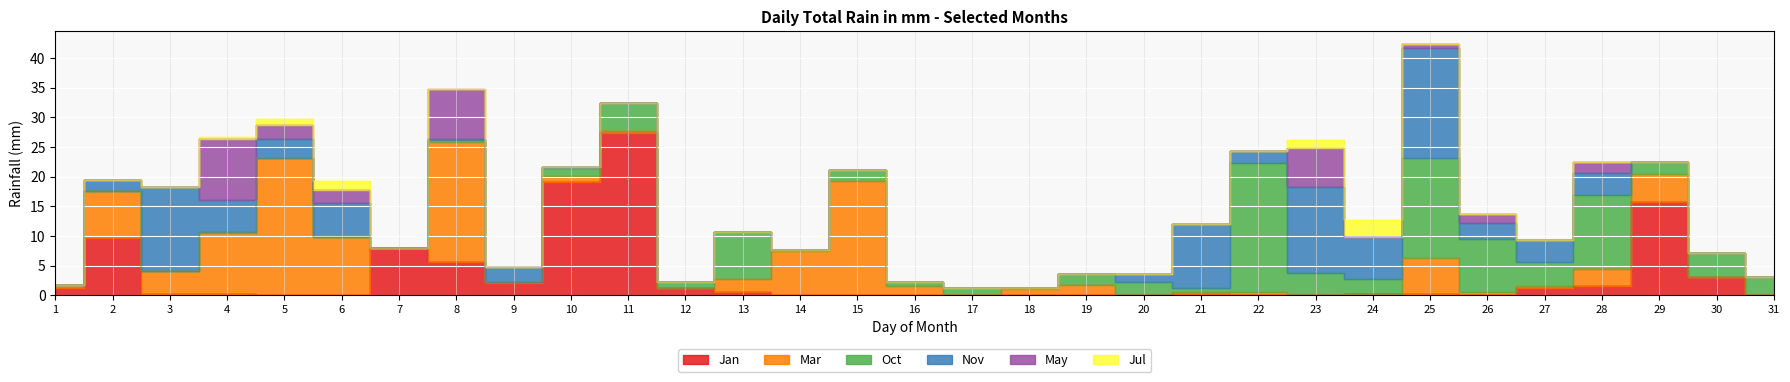

Reading left to right, extract all data points from this chart.

Jan: 1=1.3	2=9.7	3=0.2	4=0.2	5=0.0	6=0.0	7=7.9	8=5.6	9=2.0	10=19.1	11=27.4	12=1.3	13=0.5	14=0.0	15=0.0	16=0.0	17=0.0	18=0.0	19=0.0	20=0.0	21=0.2	22=0.0	23=0.0	24=0.2	25=0.2	26=0.0	27=1.3	28=1.5	29=15.8	30=3.0	31=0.0
Mar: 1=0.5	2=7.9	3=3.8	4=10.2	5=23.1	6=9.9	7=0.0	8=20.3	9=0.2	10=1.0	11=0.2	12=0.0	13=2.3	14=7.4	15=19.3	16=1.5	17=0.0	18=1.0	19=1.8	20=0.0	21=0.2	22=0.5	23=0.0	24=0.0	25=6.1	26=0.5	27=0.2	28=3.0	29=4.6	30=0.0	31=0.0
Oct: 1=0.0	2=0.0	3=0.0	4=0.2	5=0.0	6=0.0	7=0.0	8=0.2	9=0.0	10=1.3	11=4.8	12=1.0	13=7.9	14=0.2	15=1.8	16=0.8	17=1.3	18=0.2	19=1.8	20=2.3	21=0.8	22=21.8	23=3.8	24=2.5	25=16.8	26=8.9	27=4.1	28=12.4	29=2.0	30=4.1	31=3.0
Nov: 1=0.0	2=1.8	3=14.2	4=5.3	5=3.3	6=5.6	7=0.0	8=0.2	9=2.5	10=0.2	11=0.0	12=0.0	13=0.0	14=0.0	15=0.0	16=0.0	17=0.0	18=0.0	19=0.0	20=1.3	21=10.7	22=2.0	23=14.5	24=7.1	25=18.5	26=2.8	27=3.6	28=3.8	29=0.0	30=0.0	31=0.0
May: 1=0.0	2=0.0	3=0.0	4=10.4	5=2.3	6=2.3	7=0.0	8=8.4	9=0.0	10=0.0	11=0.0	12=0.0	13=0.0	14=0.0	15=0.0	16=0.0	17=0.0	18=0.0	19=0.0	20=0.0	21=0.0	22=0.0	23=6.6	24=0.0	25=0.8	26=1.5	27=0.0	28=1.8	29=0.0	30=0.0	31=0.0
Jul: 1=0.0	2=0.0	3=0.0	4=0.2	5=1.0	6=1.5	7=0.0	8=0.0	9=0.0	10=0.0	11=0.0	12=0.0	13=0.0	14=0.0	15=0.0	16=0.0	17=0.0	18=0.0	19=0.0	20=0.0	21=0.0	22=0.0	23=1.3	24=2.8	25=0.0	26=0.0	27=0.0	28=0.0	29=0.0	30=0.0	31=0.0